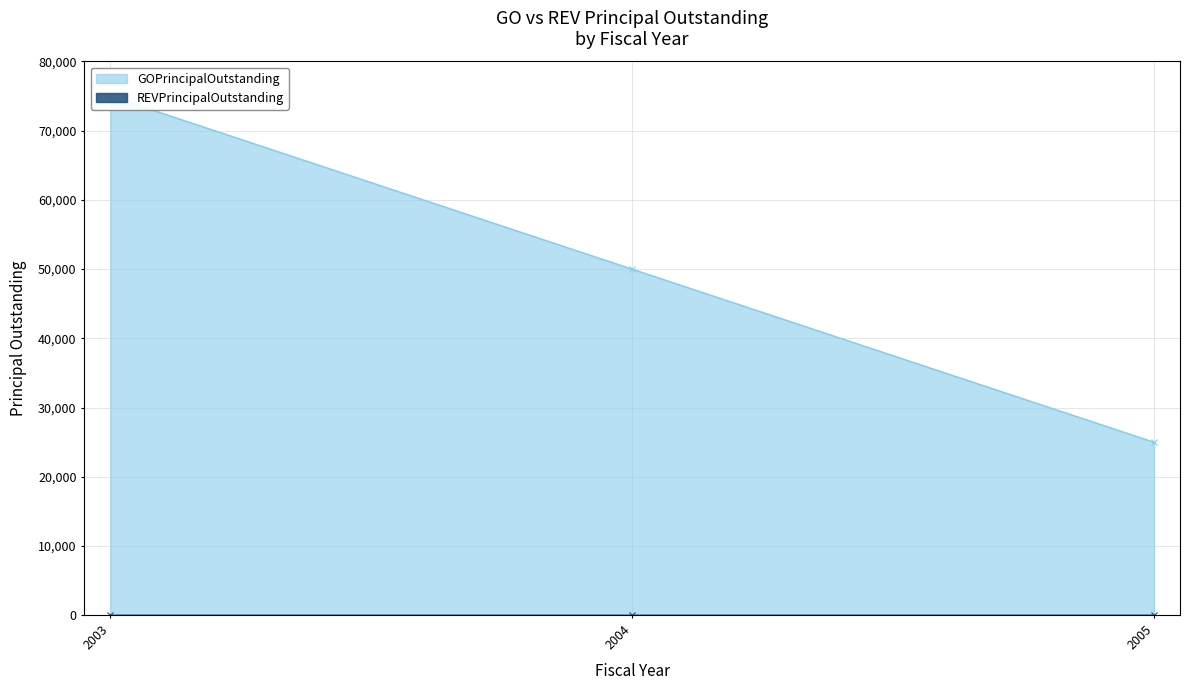

What is the change in value from 2003 to 2005?

-50000